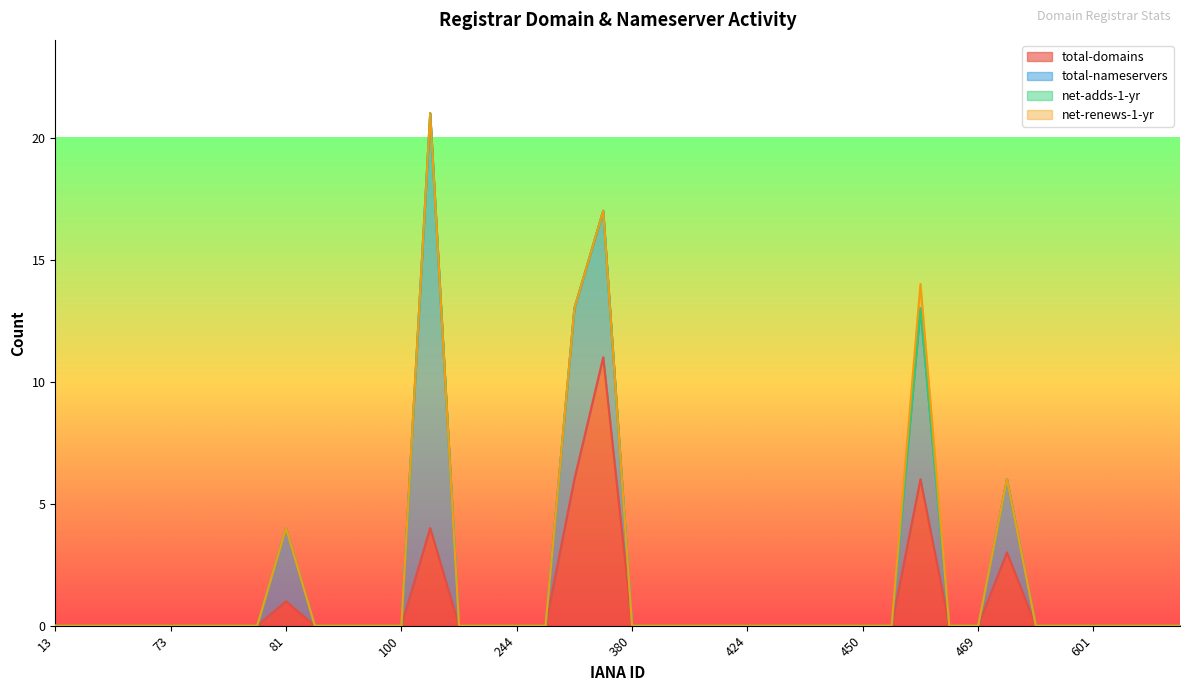

True or false: net-renews-1-yr and total-nameservers intersect in this chart.

False